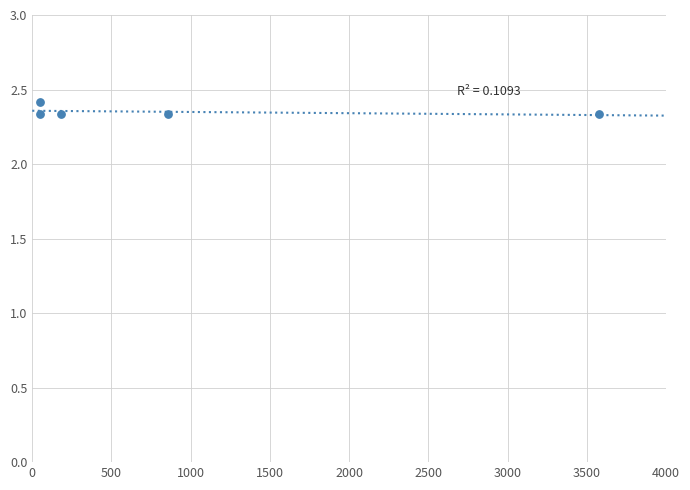

What is the average X value?

944.0